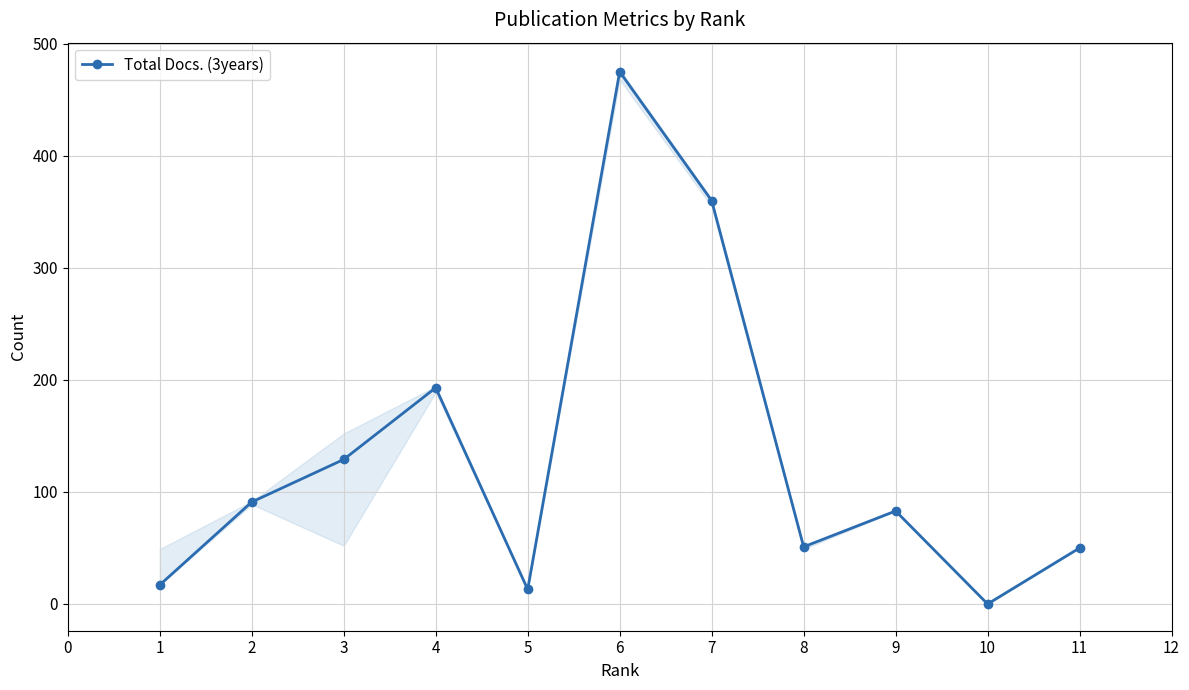

True or false: Total Docs. (3years) has more than 1 interior local peaks.

True